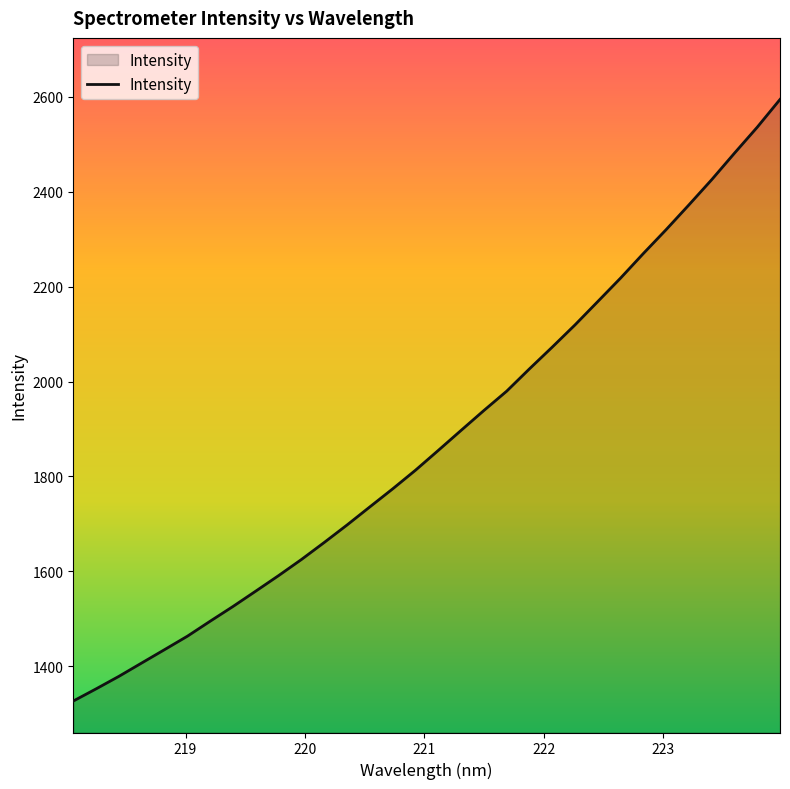

How many series are shown in this chart?

1